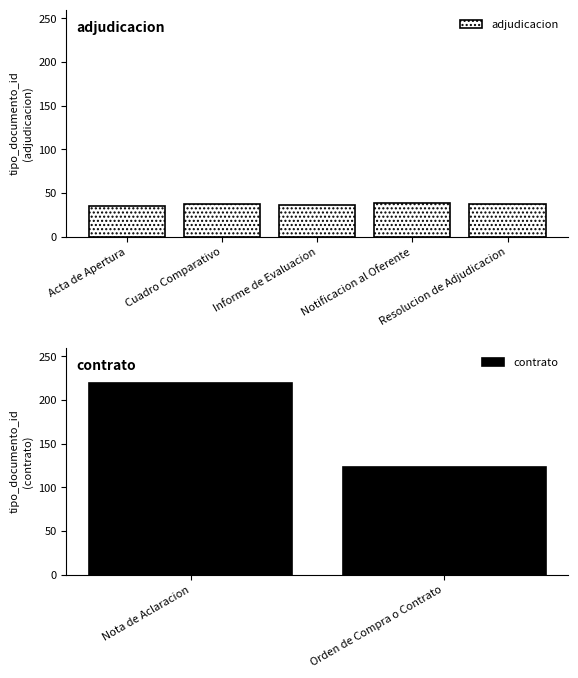

The value at Informe de Evaluacion is 60. True or false?

False